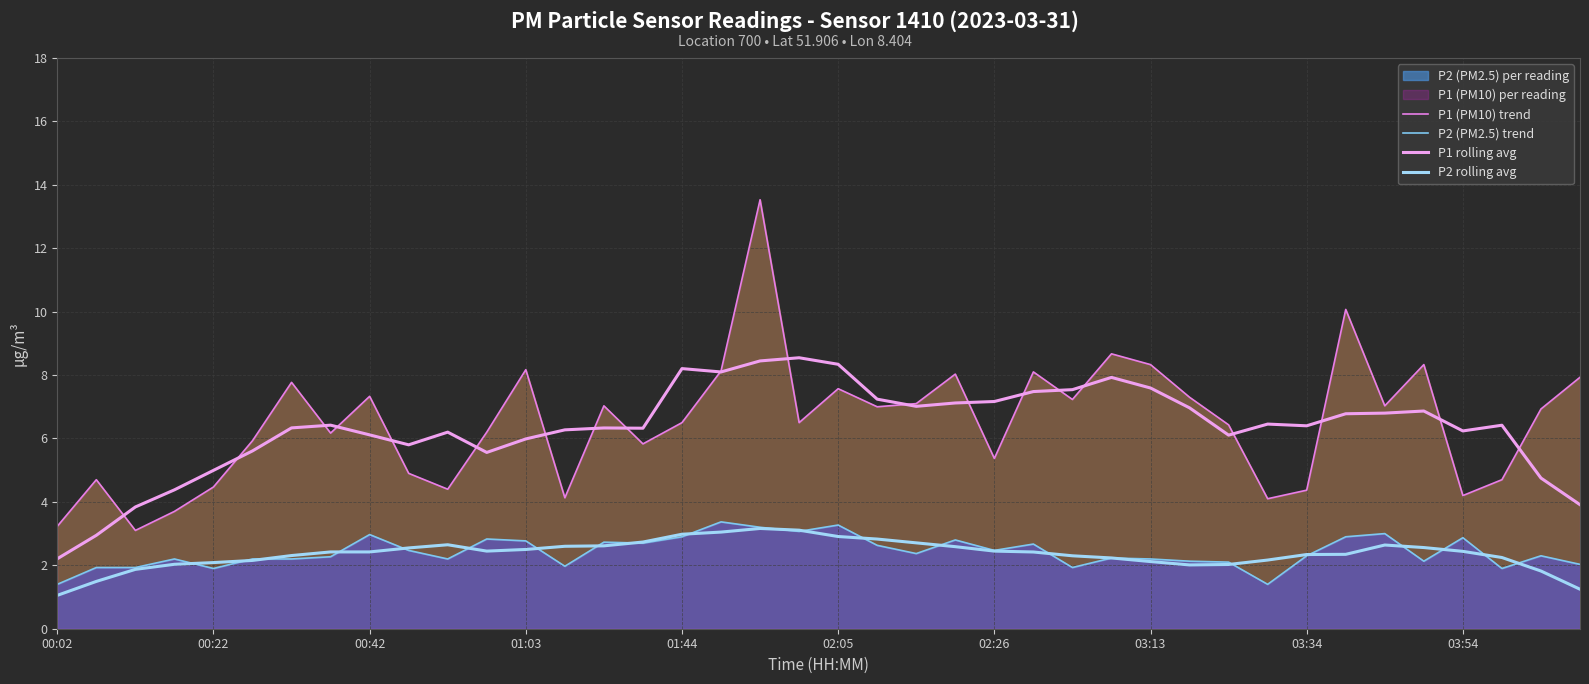

How many categories are shown in the chart?

40